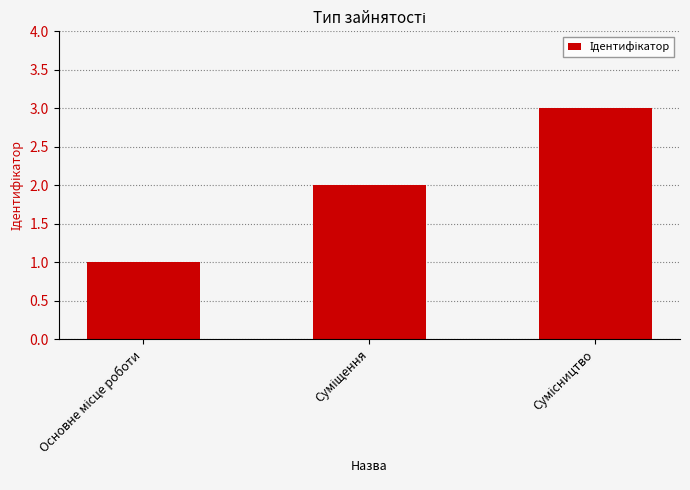

Are the bars grouped side by side (vs. stacked)?

No